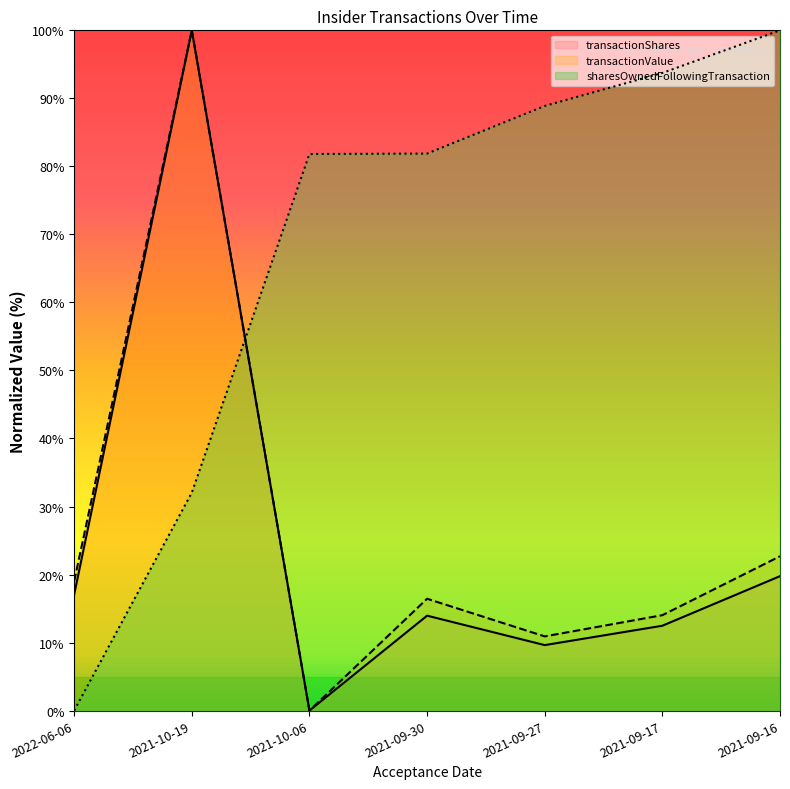

Reading left to right, transcribe all the data shown in this chart.

transactionShares: 17.1	100.0	0.0	14.0	9.6	12.5	19.8
transactionValue: 19.0	100.0	0.0	16.4	10.9	14.0	22.7
sharesOwnedFollowingTransaction: 0.0	32.0	81.8	81.9	88.9	93.7	100.0